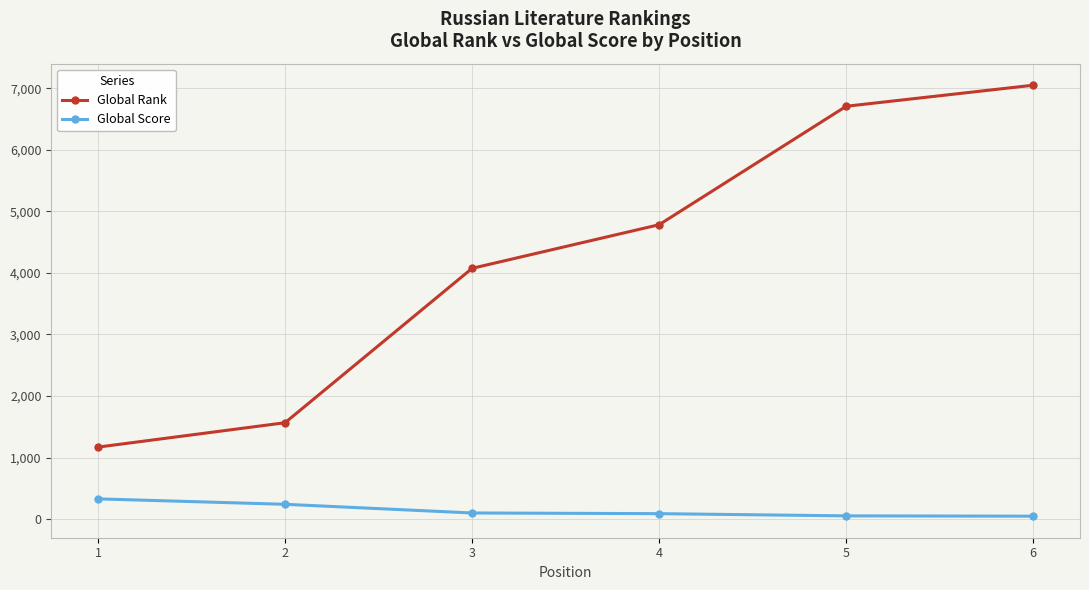

True or false: Global Rank has a value of 7048 at 6.

True